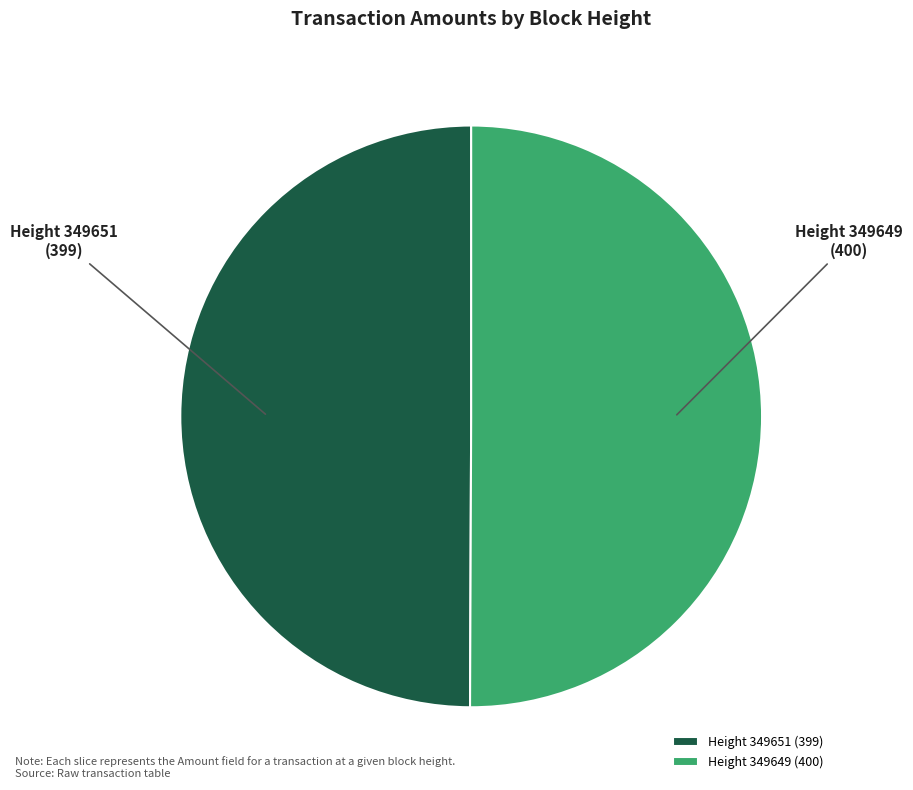

Approximately how many times larger is the value at Height 349649 compared to Height 349651?

1.0